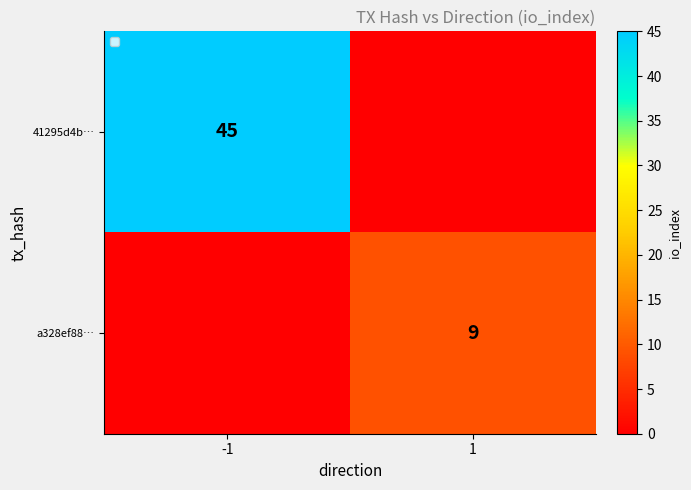

Which category has the highest value across all series?

-1